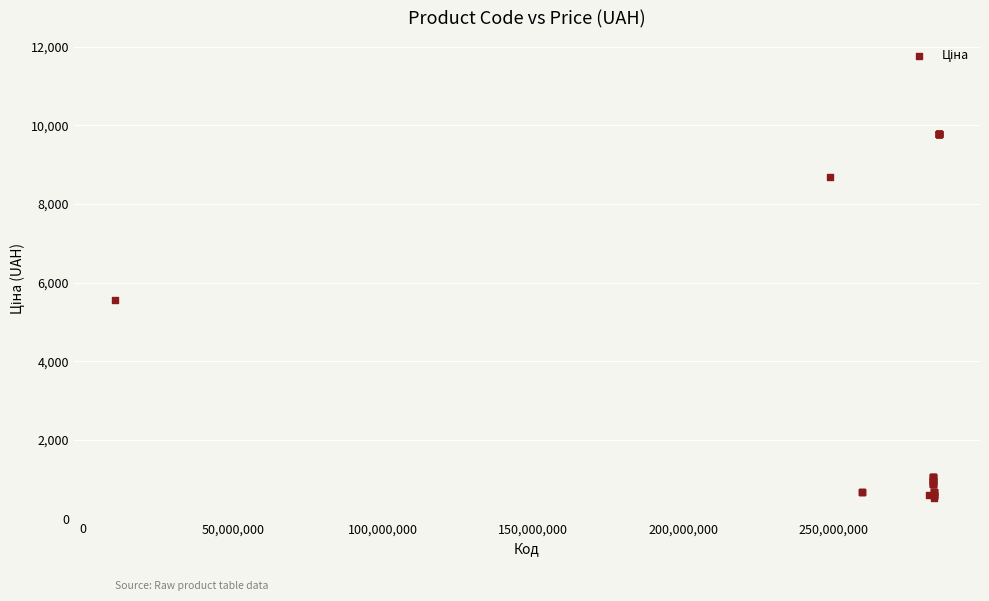

What Y value in the scatter plot is closest to 5148?

5560.3